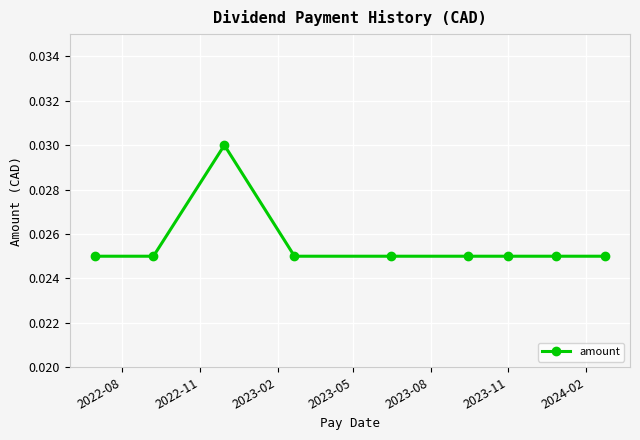

Count the values in the range 0 to 1.

9